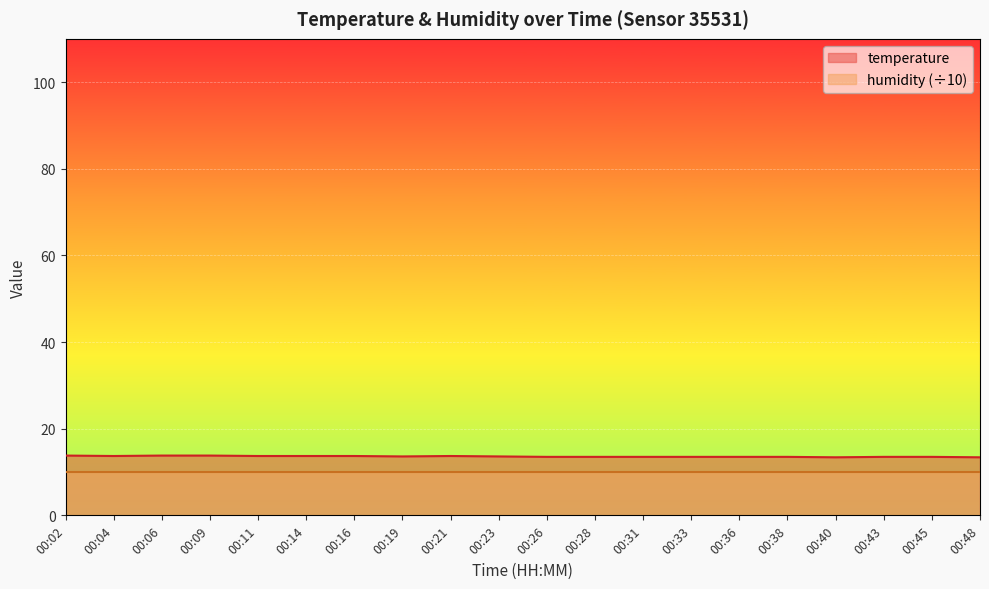

Which has a higher value, 00:09 or 00:31?

00:09